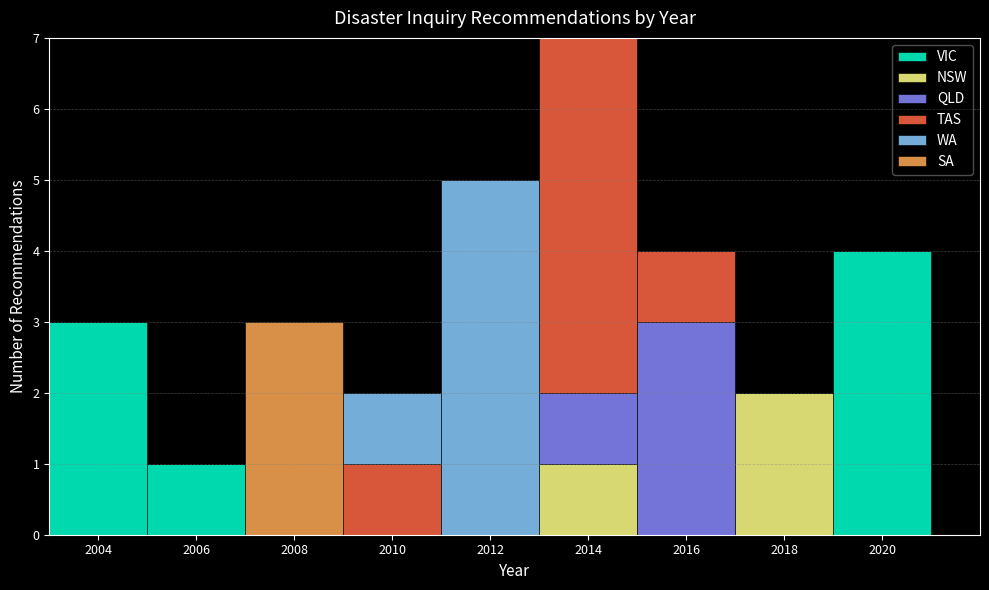

What is the total height of the stacked bar covering 2015 to 2017 on the x-axis? The values are not printed on the chart, so give them approximately, as read against the axis.

4